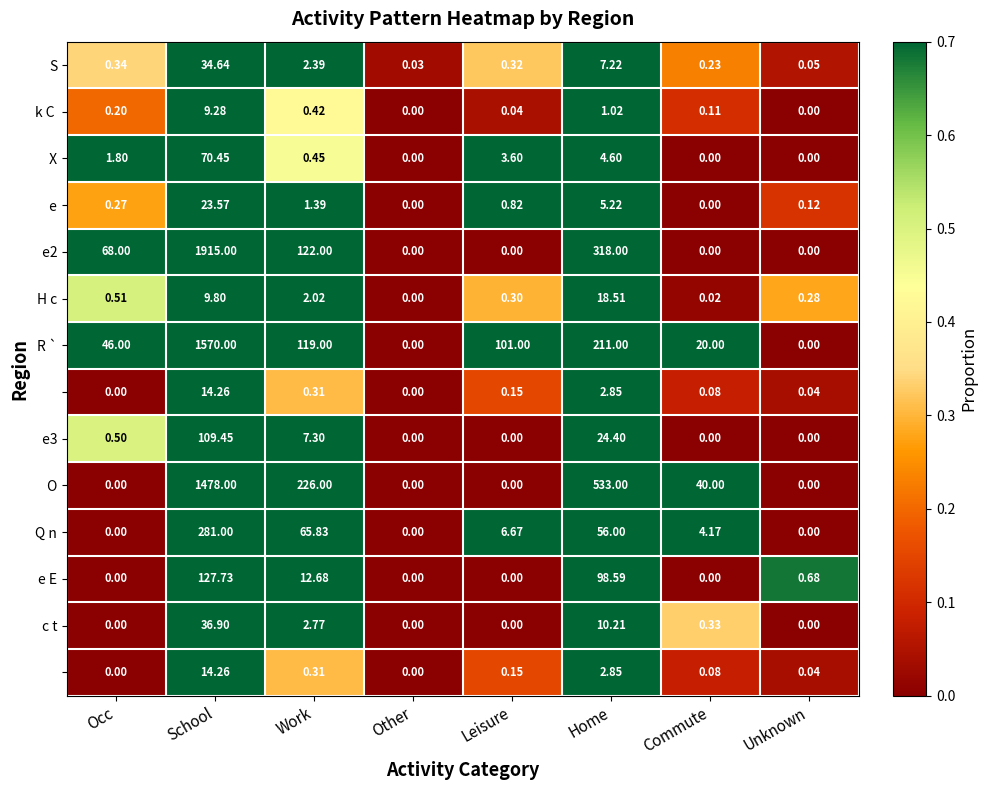

Which label corresponds to the largest value in the chart?

School